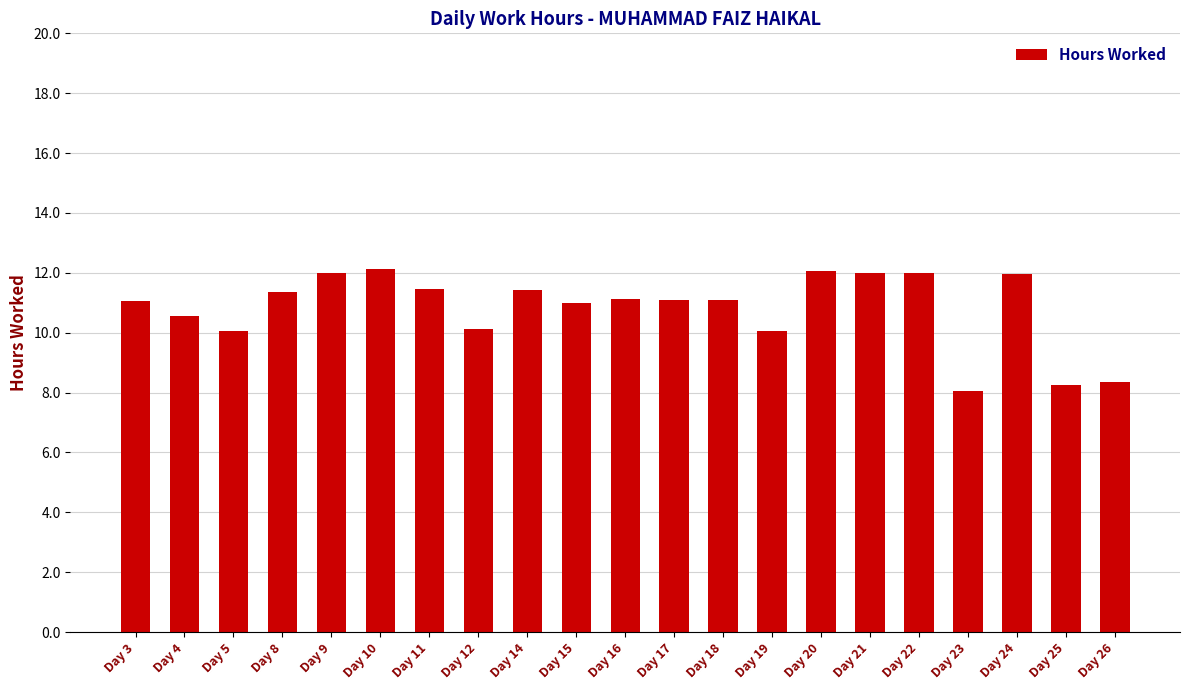

What is the change in value from Day 10 to Day 19?

-2.1